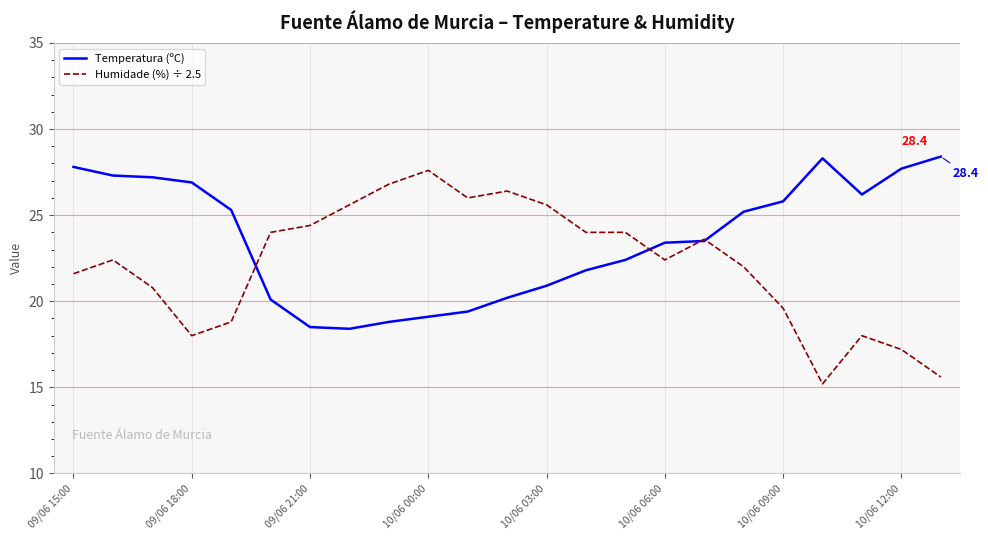

What is the maximum value shown in the chart?

28.4